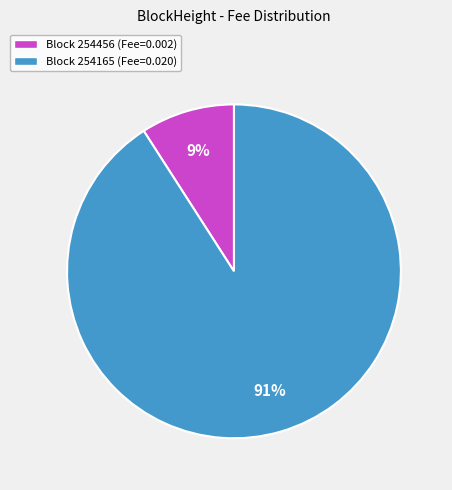

Rank the categories by value from lowest to highest.

Block 254456 (Fee=0.002), Block 254165 (Fee=0.020)